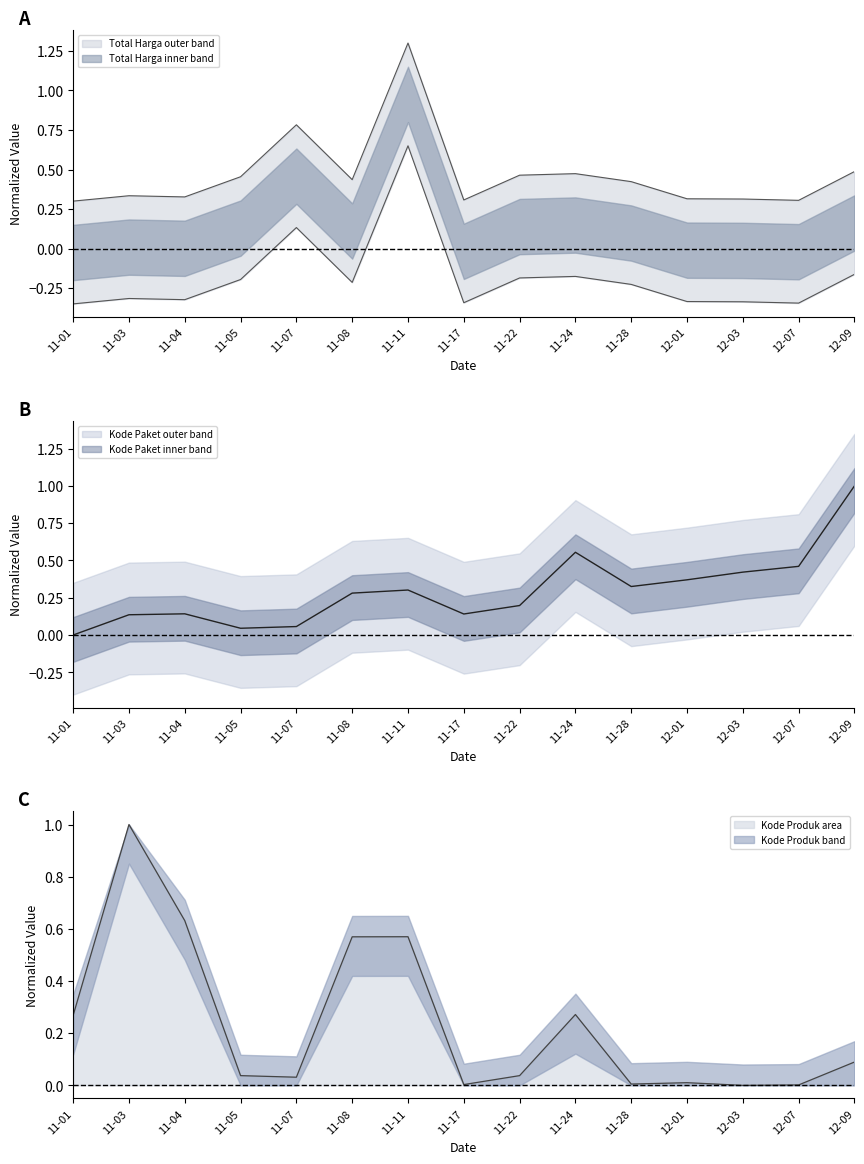

True or false: Kode Produk area has a value of -0.3 at 12-03.

False